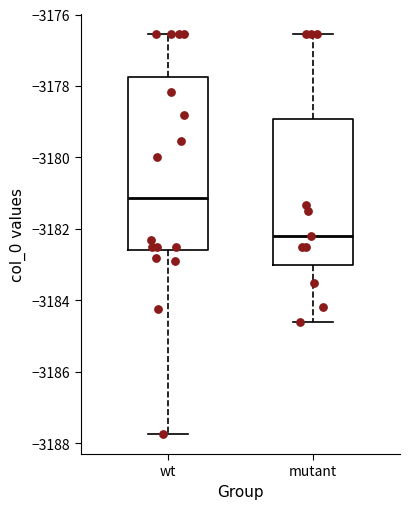

Reading left to right, transcribe this box plot: for each box, give where its median line is, the range the box spans, and where its two whiskers end, as read against the y-axis. The values are not printed on the chart, so give them approximately, as read against the axis.

wt: median -3181.2, box -3182.6 to -3177.8, whiskers -3187.8 to -3176.6
mutant: median -3182.2, box -3183.0 to -3179.0, whiskers -3184.6 to -3176.6